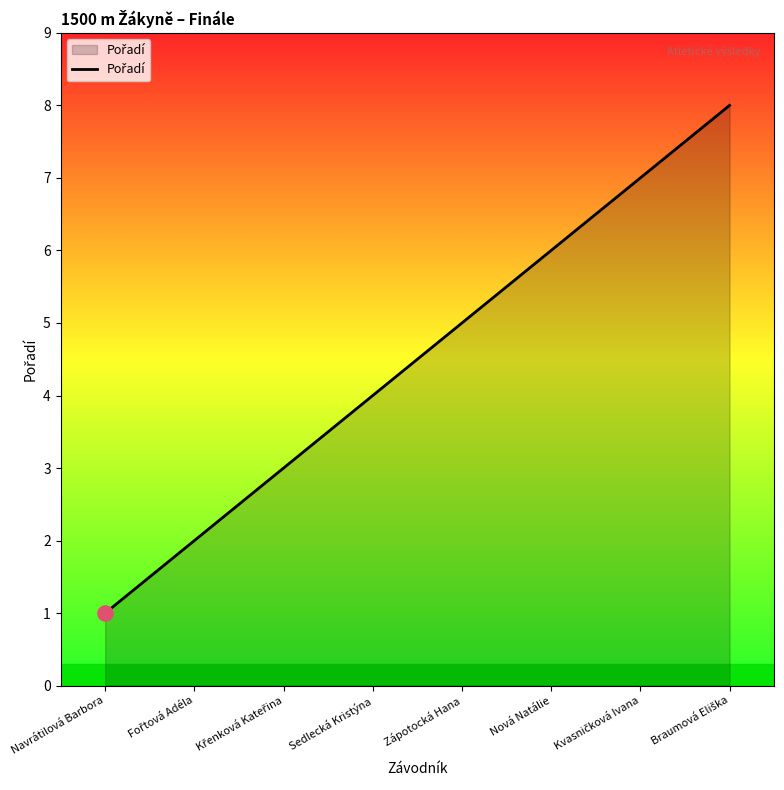

The chart shows a value of 1 at Navrátilová Barbora. True or false?

True